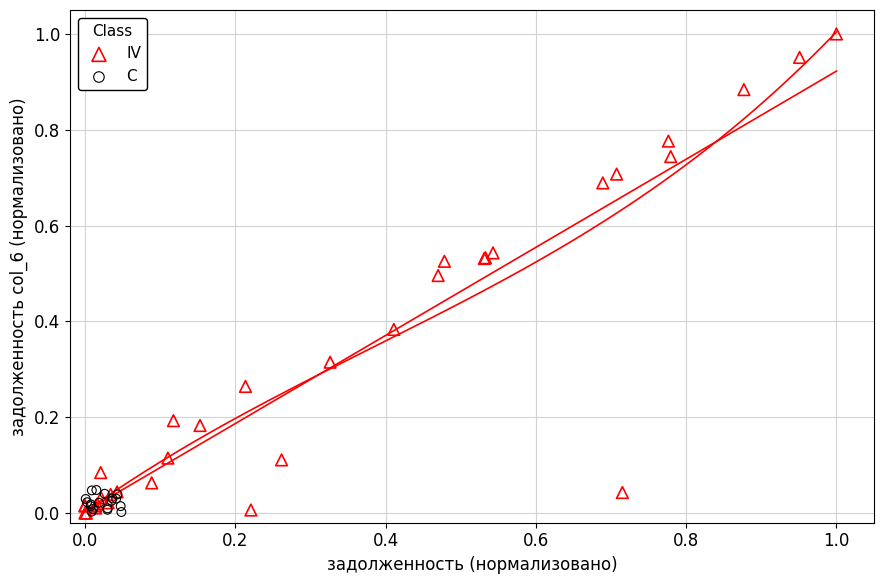

Which series has the widest spread of Y values?

IV